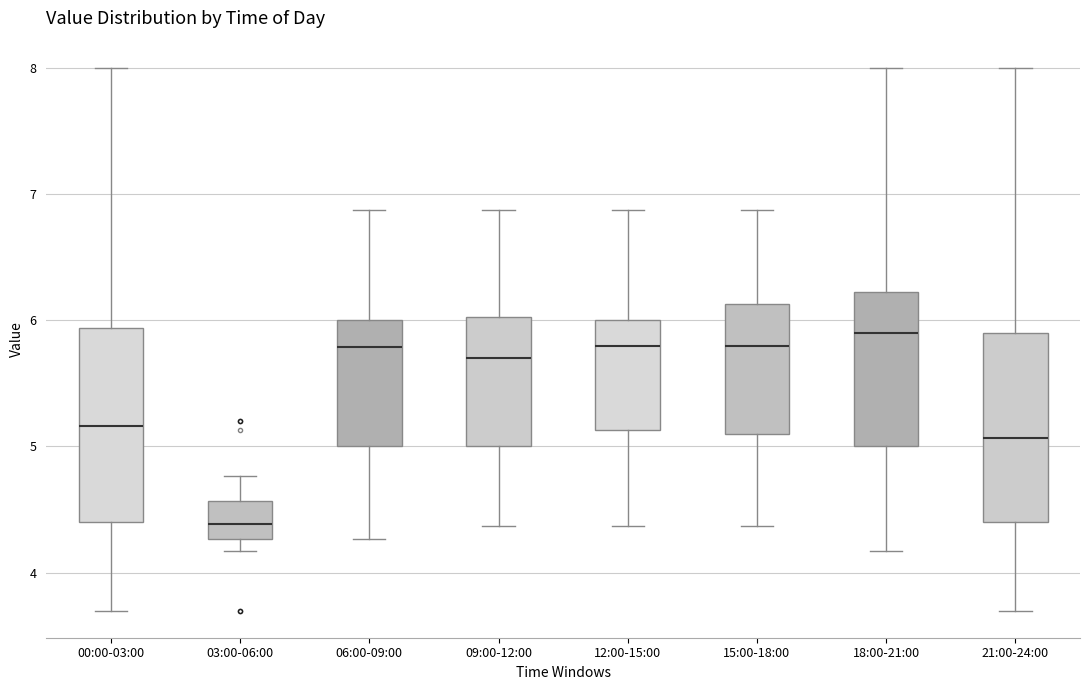

Reading left to right, transcribe this box plot: for each box, give where its median line is, the range the box spans, and where its two whiskers end, as read against the y-axis. The values are not printed on the chart, so give them approximately, as read against the axis.

00:00-03:00: median 5.2, box 4.4 to 5.9, whiskers 3.7 to 8.0
03:00-06:00: median 4.4, box 4.3 to 4.6, whiskers 4.2 to 4.8
06:00-09:00: median 5.8, box 5.0 to 6.0, whiskers 4.3 to 6.9
09:00-12:00: median 5.7, box 5.0 to 6.0, whiskers 4.4 to 6.9
12:00-15:00: median 5.8, box 5.1 to 6.0, whiskers 4.4 to 6.9
15:00-18:00: median 5.8, box 5.1 to 6.1, whiskers 4.4 to 6.9
18:00-21:00: median 5.9, box 5.0 to 6.2, whiskers 4.2 to 8.0
21:00-24:00: median 5.1, box 4.4 to 5.9, whiskers 3.7 to 8.0